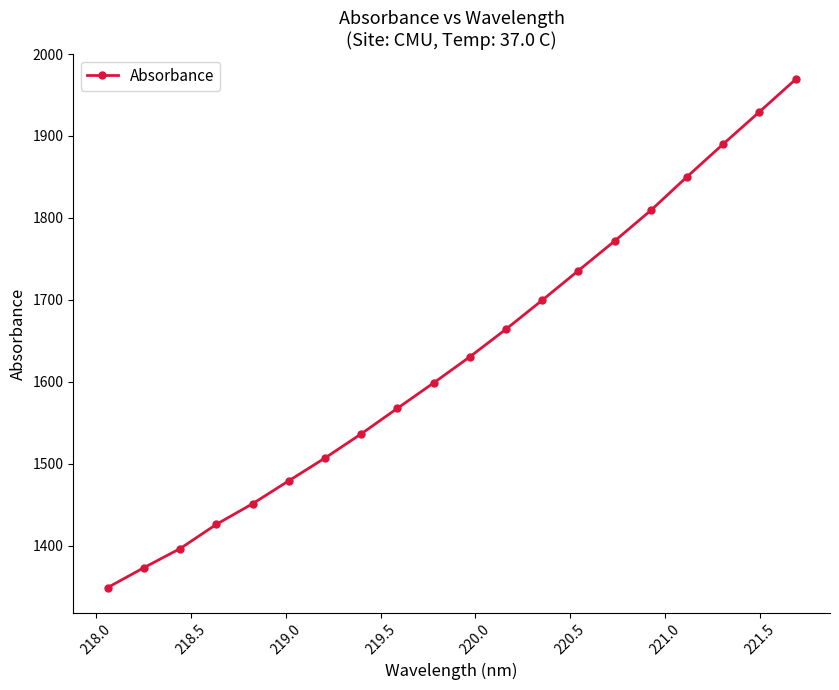

What is the difference between the second highest and second lowest values?

556.4